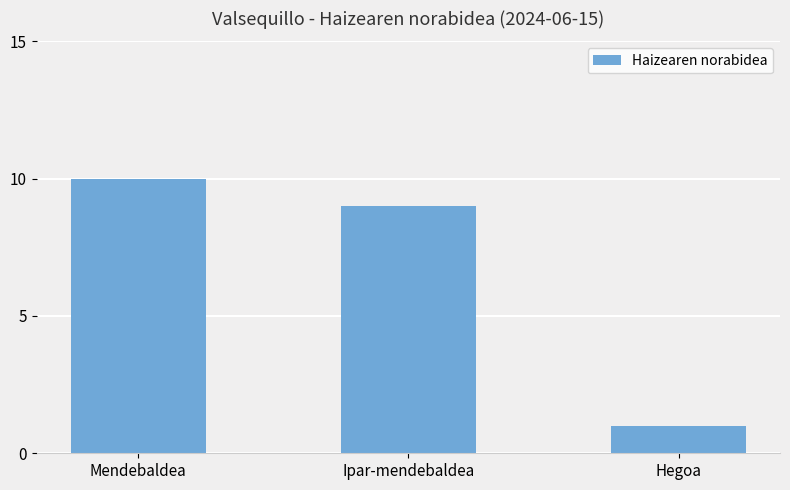

Which category has the lowest value across all series?

Hegoa